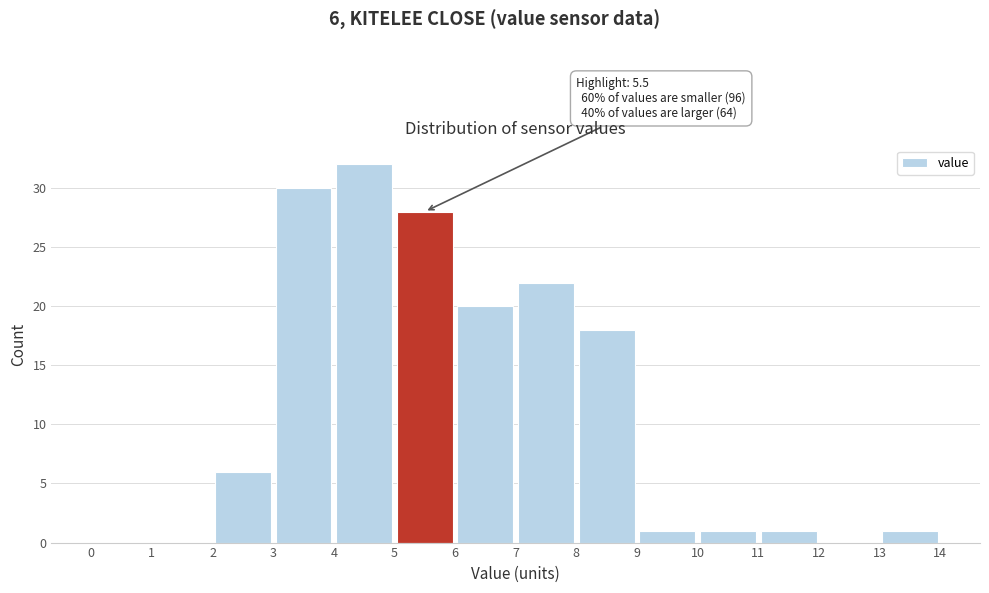

Over which range of the x-axis is the bar tallest?

4 to 5